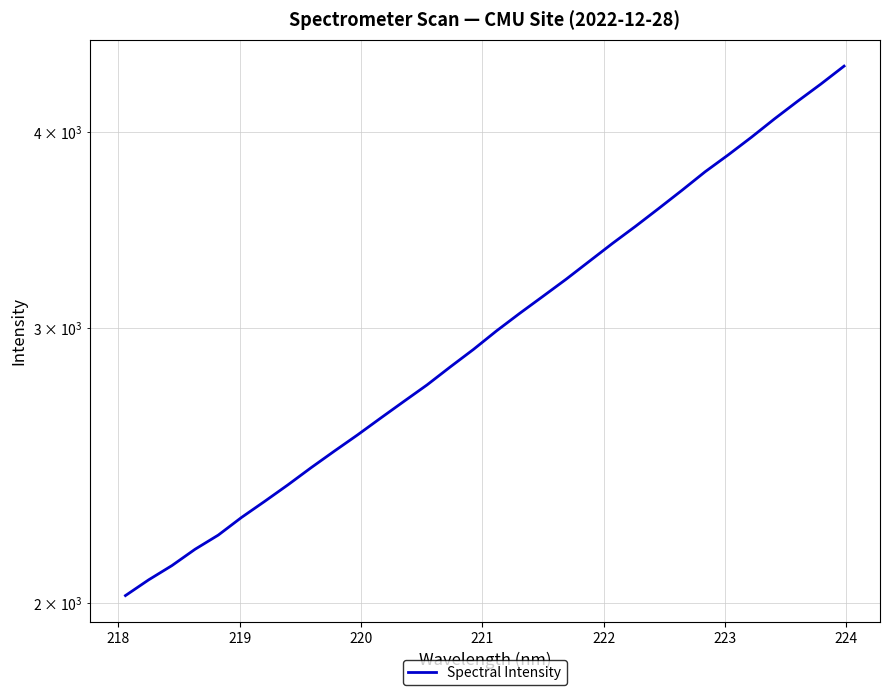

True or false: there are more than 1 points higher than both neighbors.

False